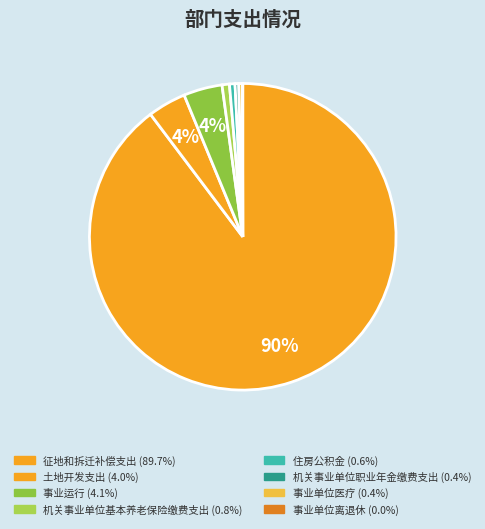

How many slices are in this pie chart?

8